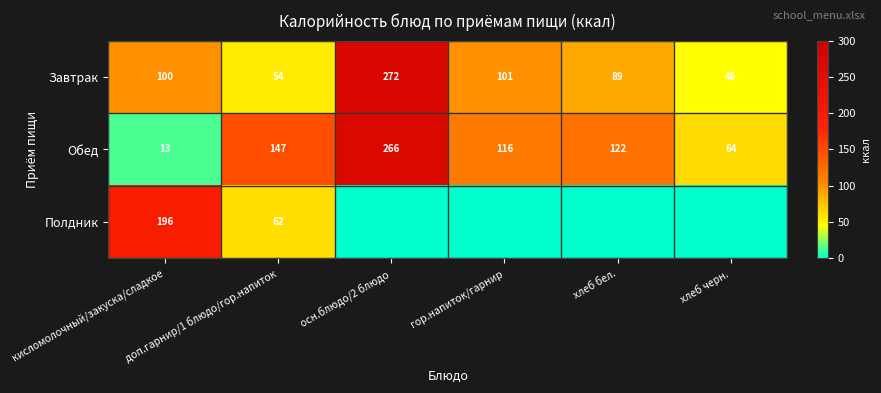

The Завтрак series shows 89 at хлеб бел.. True or false?

True